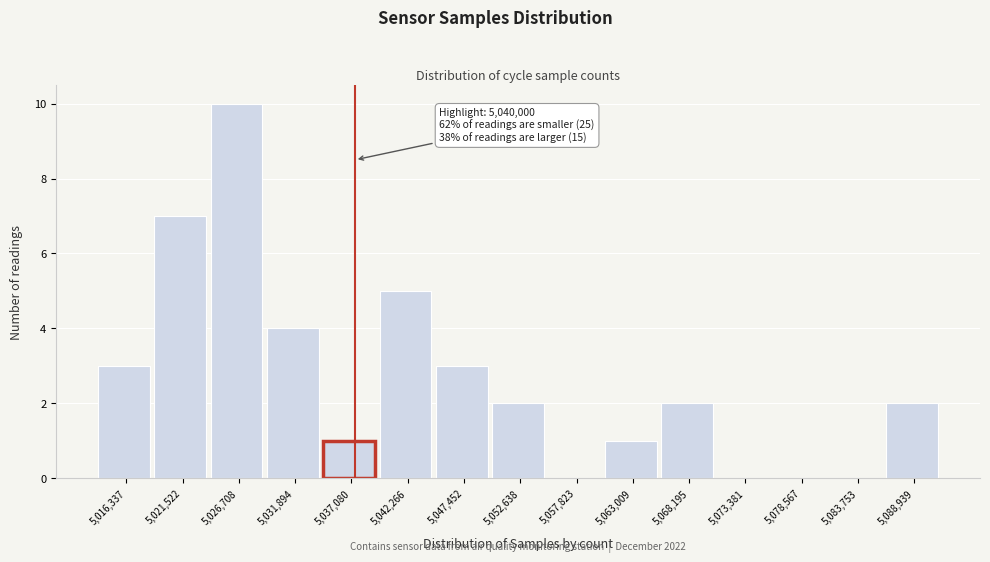

Reading left to right, what are all the values shown in this chart?

5,016,337=3	5,021,522=7	5,026,708=10	5,031,894=4	5,037,080=1	5,042,266=5	5,047,452=3	5,052,638=2	5,057,823=0	5,063,009=1	5,068,195=2	5,073,381=0	5,078,567=0	5,083,753=0	5,088,939=2